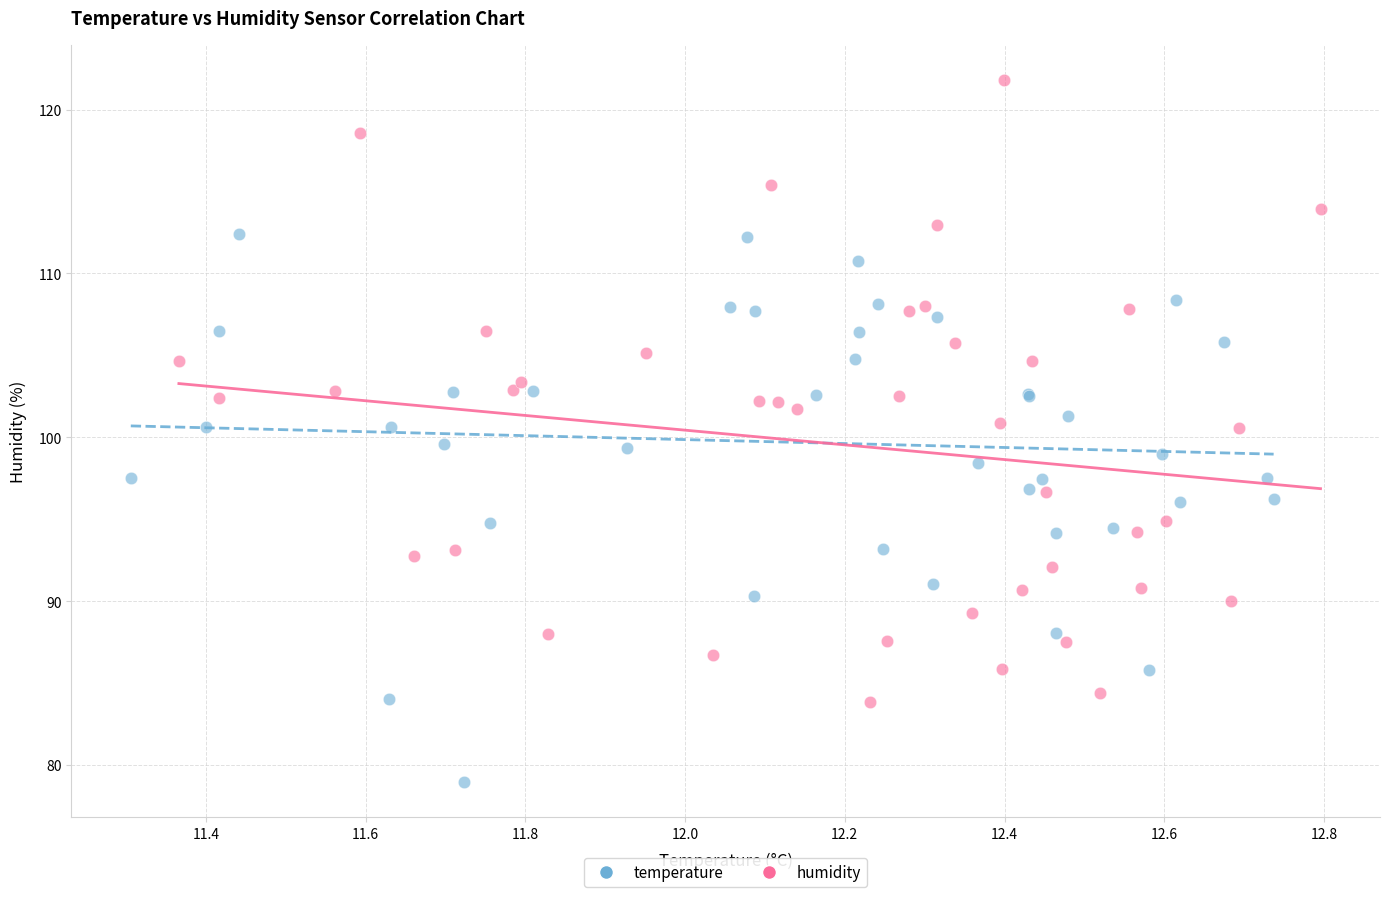

Which series has the widest spread of Y values?

humidity